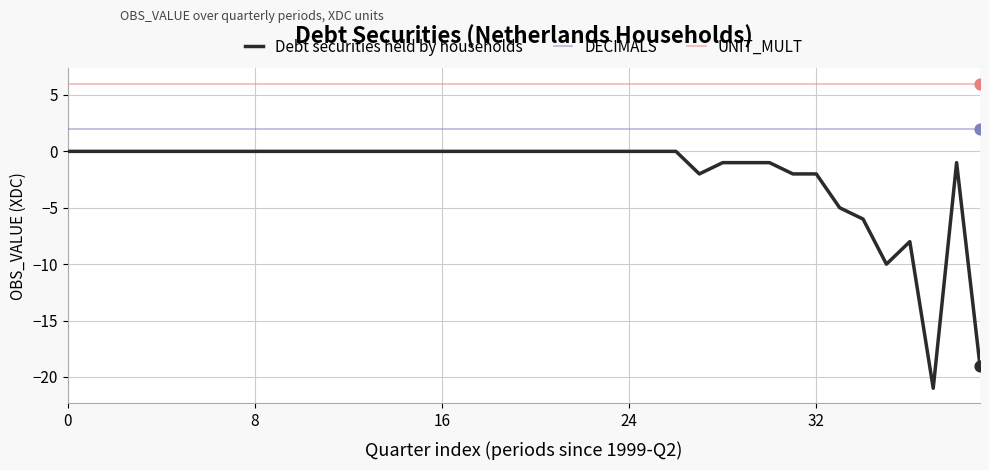

What are all the series names shown in the legend?

Debt securities held by households, DECIMALS, UNIT_MULT